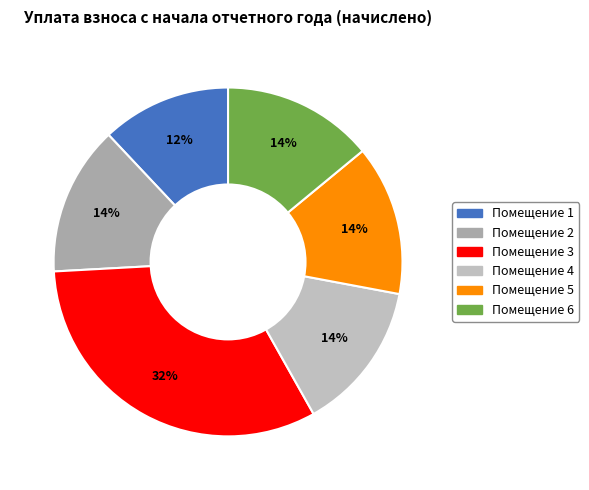

Count the number of slices in the pie.

6